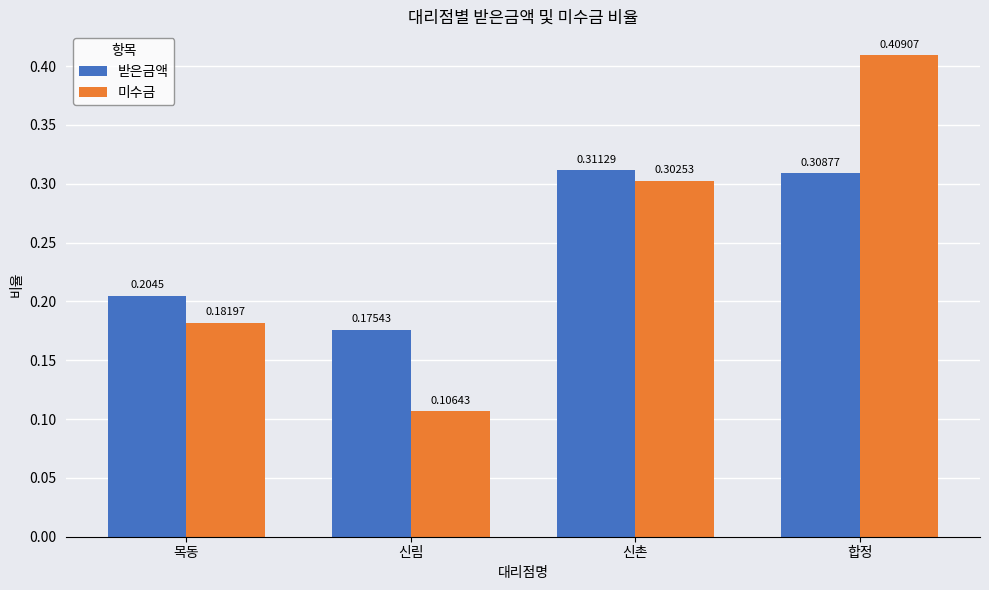

At which category does the chart reach its minimum across all series?

신림